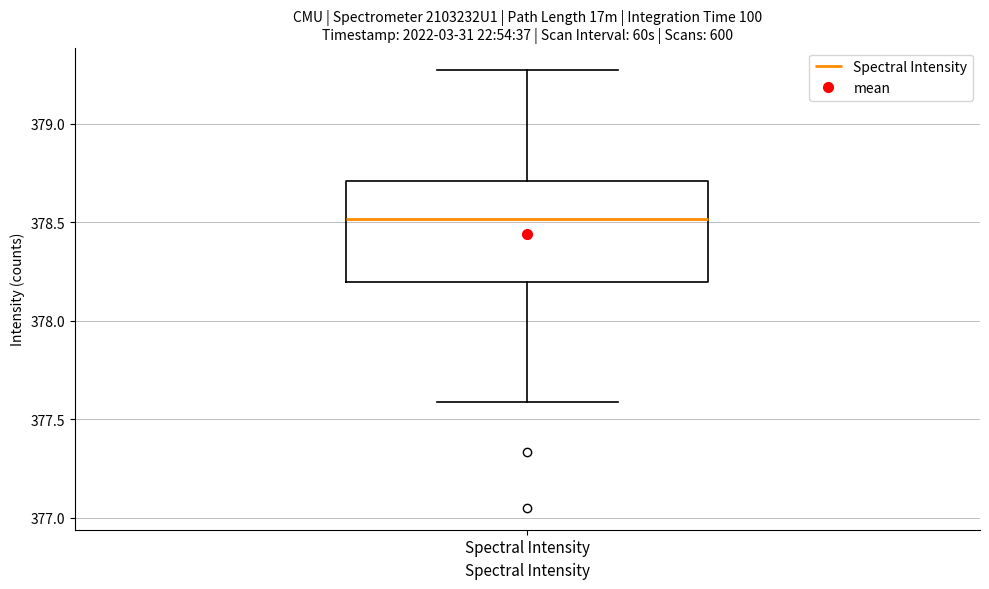

Where does the upper whisker of the box for Spectral Intensity end on the y-axis? The values are not printed on the chart, so give them approximately, as read against the axis.

379.25